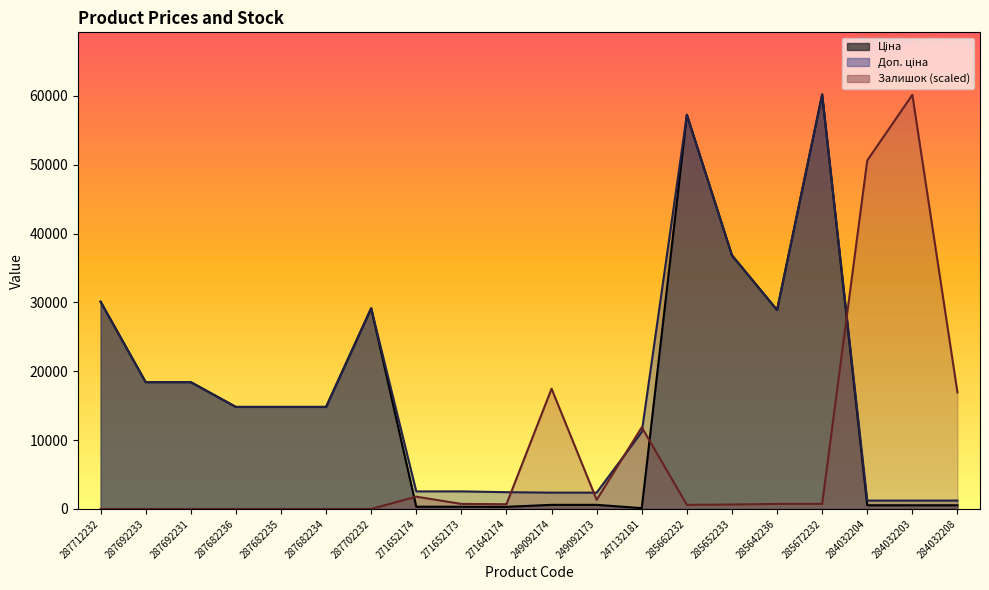

How many categories are shown in the chart?

20